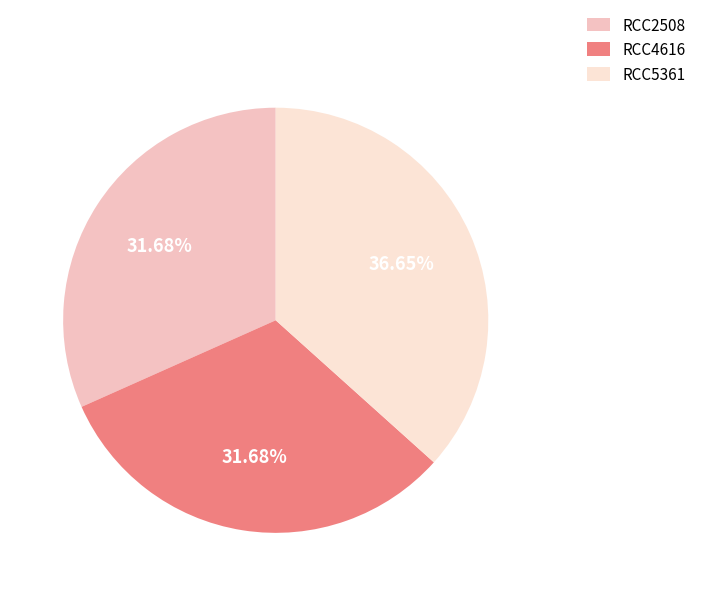

Does any single category account for the majority?

No